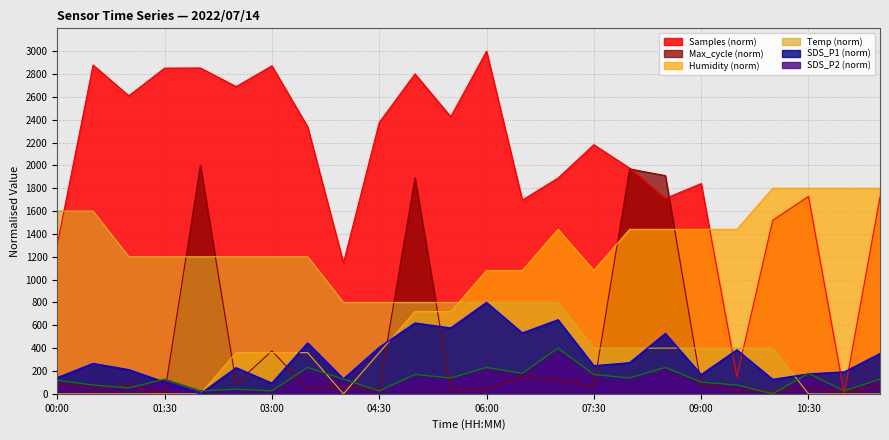

Reading right to left, what are all the values shown in this chart?

Samples: 1723.6	0.0	1727.9	1518.8	150.0	1840.4	1710.6	1976.0	2180.8	1889.4	1696.2	3000.0	2426.0	2801.0	2375.5	1146.6	2336.5	2871.6	2689.9	2852.9	2851.4	2609.1	2878.8	1308.2
SDS_P1: 352.2	191.3	173.9	126.1	384.8	167.4	528.3	271.7	245.7	647.8	532.6	800.0	576.1	619.6	406.5	130.4	445.7	93.5	228.3	0.0	102.2	210.9	265.2	141.3
SDS_P2: 128.2	25.6	179.5	0.0	76.9	102.6	230.8	138.5	169.2	400.0	179.5	230.8	138.5	169.2	25.6	128.2	230.8	25.6	41.0	25.6	128.2	51.3	76.9	117.9
Max_cycle: 74.2	15.6	58.6	27.3	31.2	78.1	1910.2	1968.8	62.5	121.1	152.3	43.0	31.2	1890.6	39.1	62.5	46.9	375.0	89.8	2000.0	0.0	74.2	43.0	89.8
Temp: 0.0	0.0	0.0	400.0	400.0	400.0	400.0	400.0	400.0	800.0	800.0	800.0	800.0	800.0	800.0	800.0	1200.0	1200.0	1200.0	1200.0	1200.0	1200.0	1600.0	1600.0
Humidity: 1800.0	1800.0	1800.0	1800.0	1440.0	1440.0	1440.0	1440.0	1080.0	1440.0	1080.0	1080.0	720.0	720.0	360.0	0.0	360.0	360.0	360.0	0.0	0.0	0.0	0.0	0.0